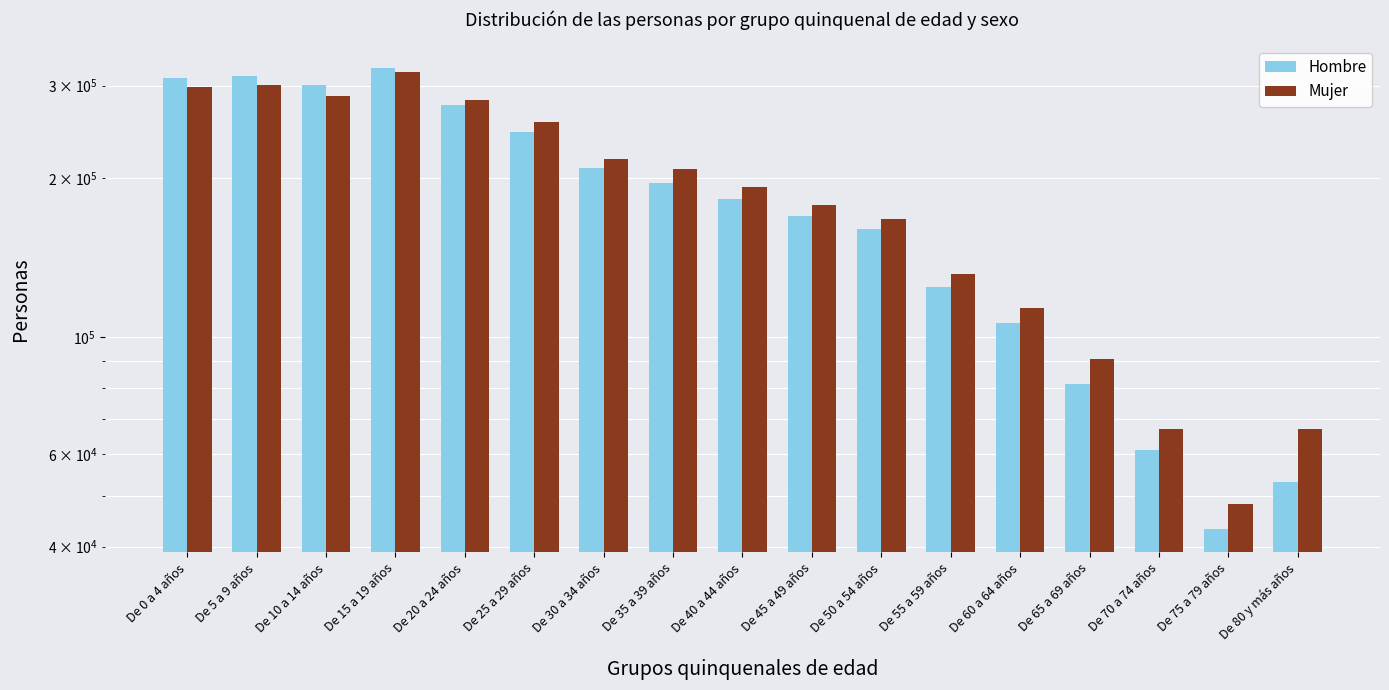

Which has a higher value, De 35 a 39 años or De 10 a 14 años?

De 10 a 14 años